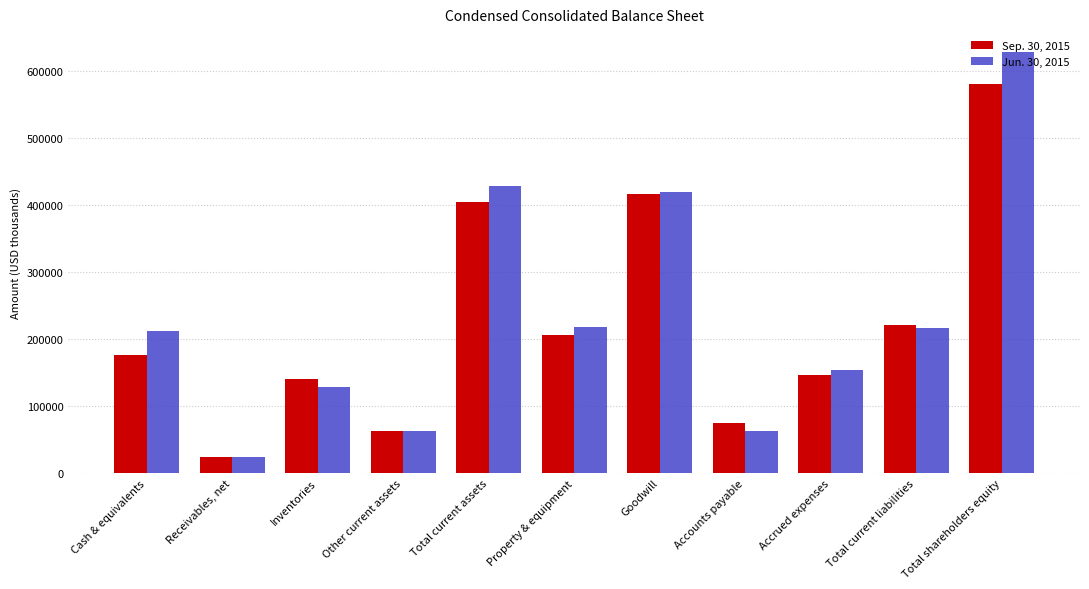

What is the value of the Sep. 30, 2015 bar at the 4th from the left?

62496